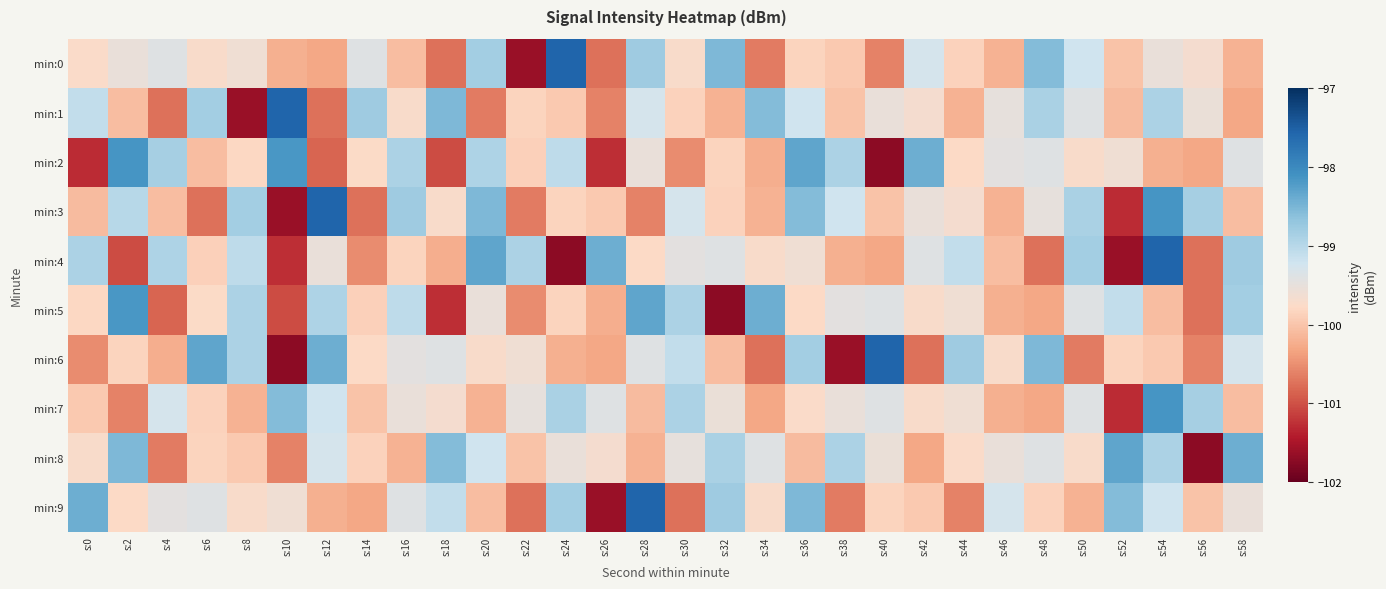

At s:52, list the series in order from smallest to largest.

min:4, min:3, min:7, min:1, min:0, min:6, min:2, min:5, min:9, min:8